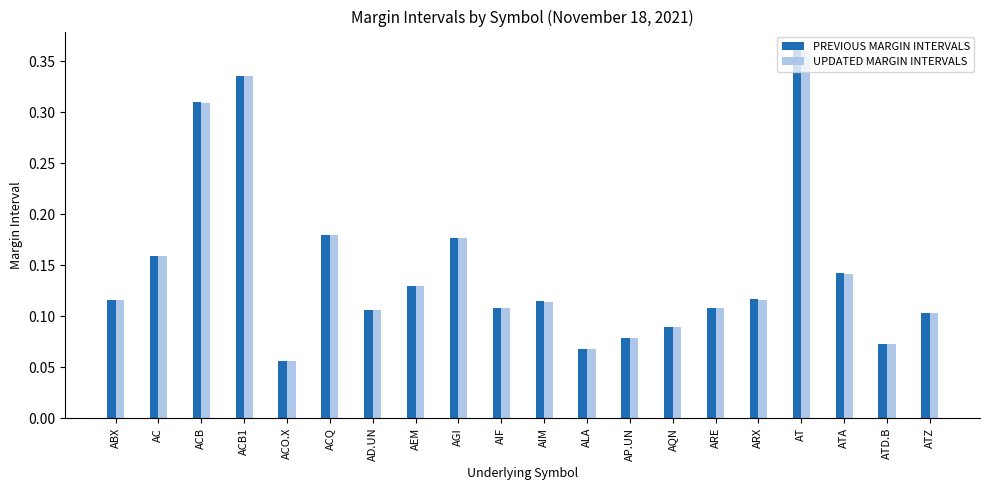

Which label corresponds to the smallest value in the chart?

ACO.X